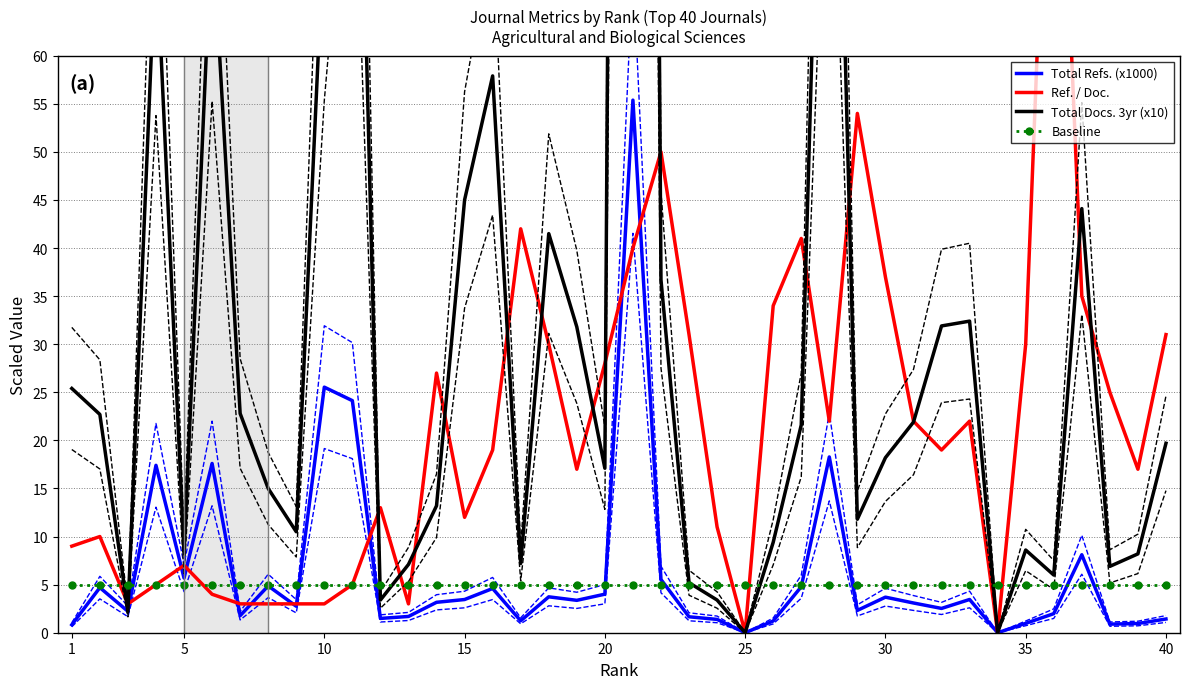

At how many categories does at least one series exceed 165?

1